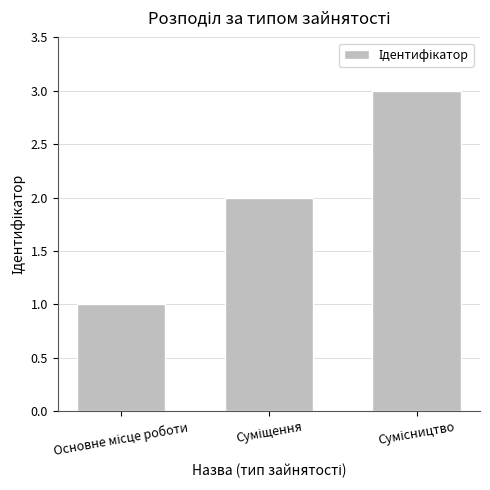

How many data points does each series have?

3